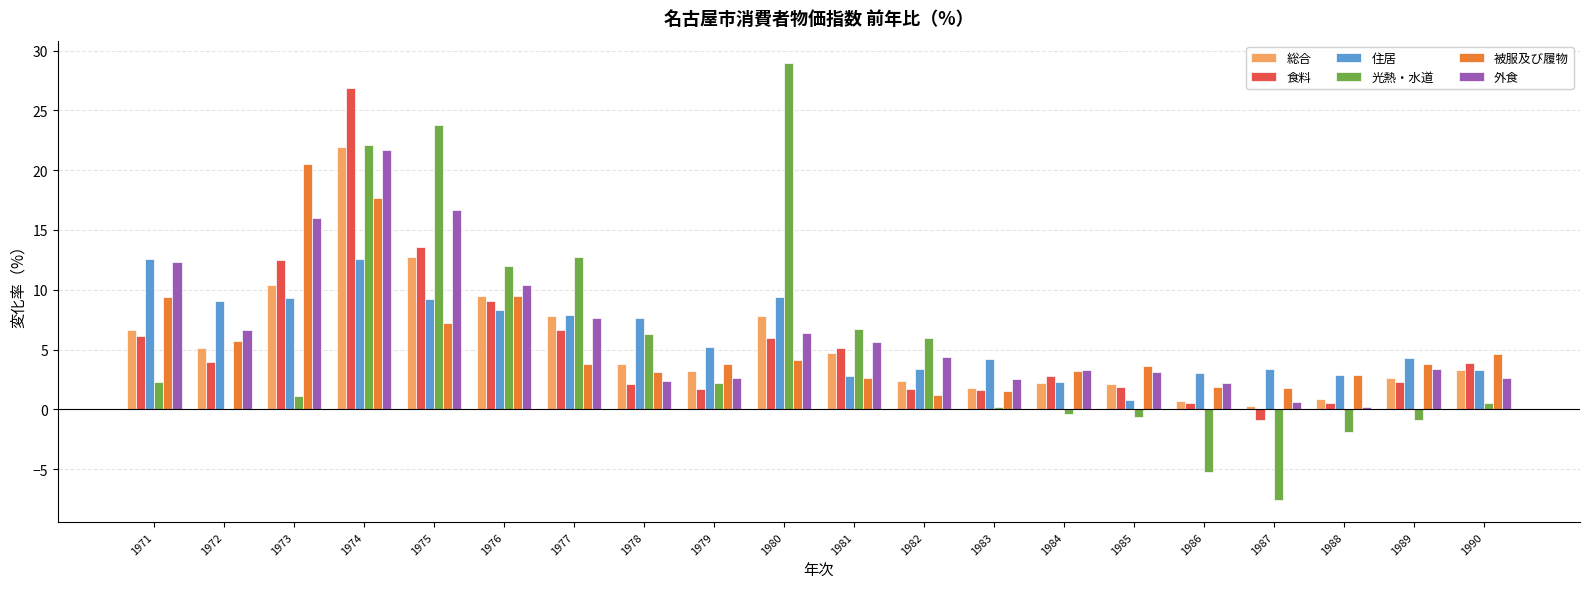

Which series has the largest total across all categories?

外食